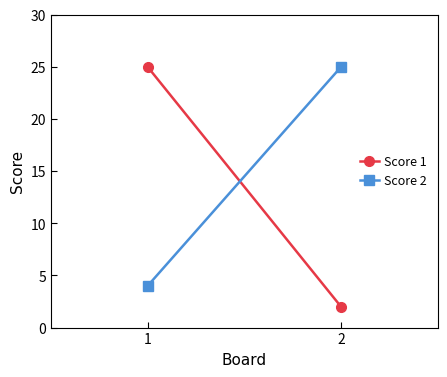

What is the spread (max minus min) of values at 2?

23